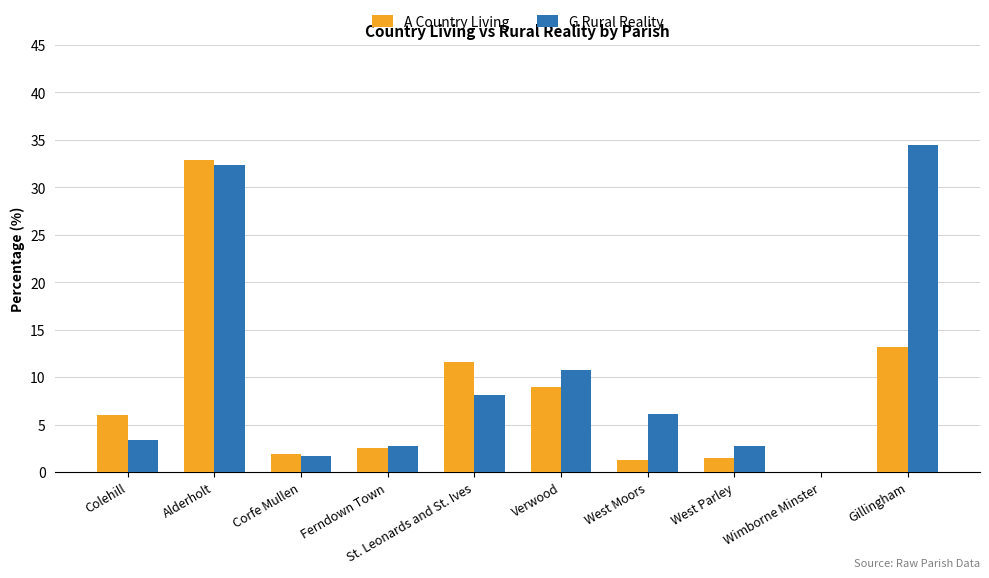

Which series has the largest total across all categories?

G Rural Reality